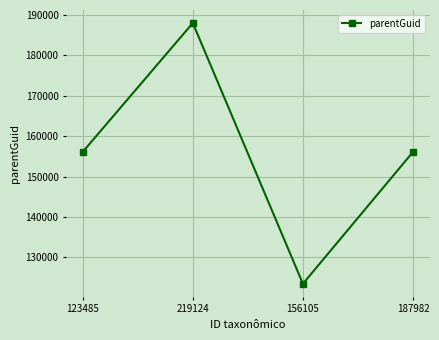

Reading left to right, transcribe all the data shown in this chart.

123485=156102	219124=187982	156105=123485	187982=156102